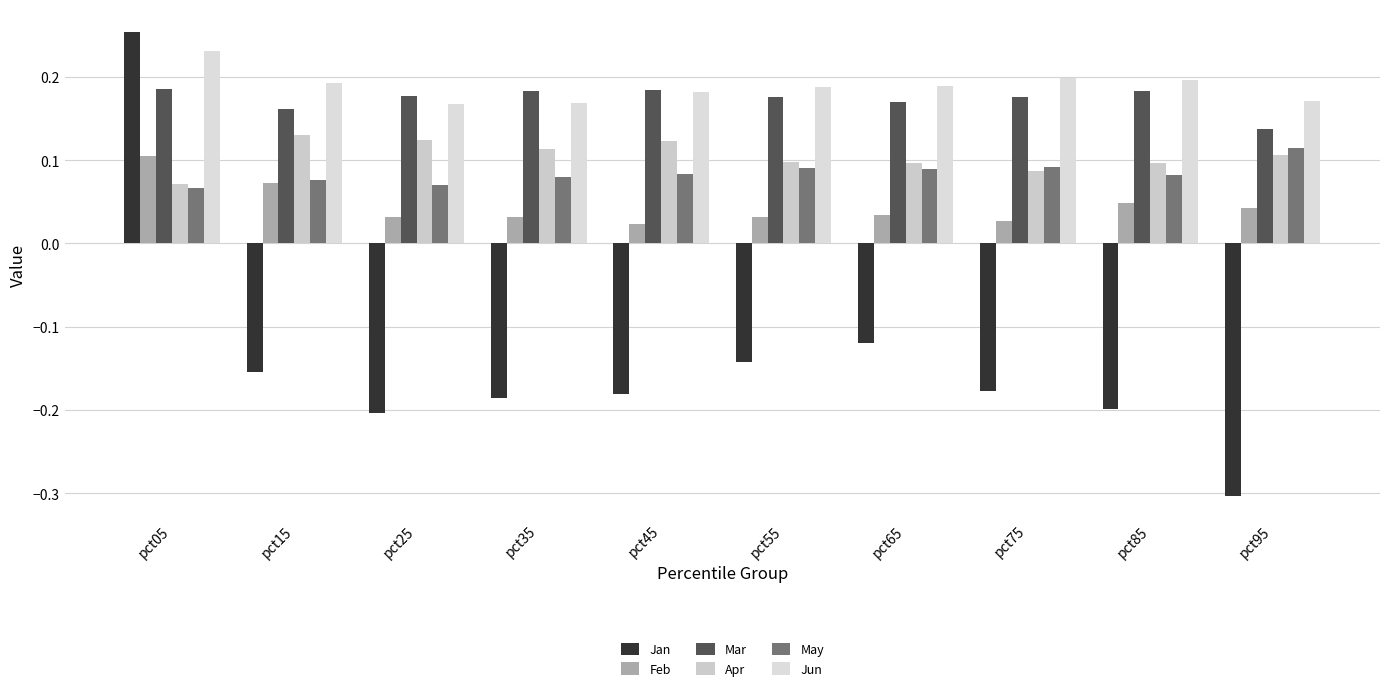

Count the number of data series in this chart.

6